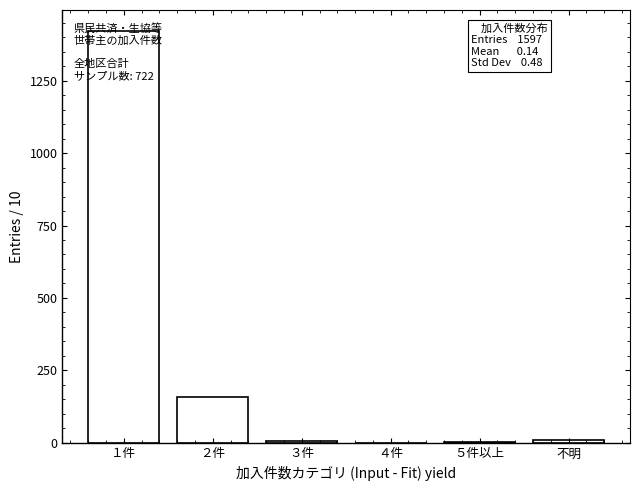

Is it true that the value at １件 is 1928?

False